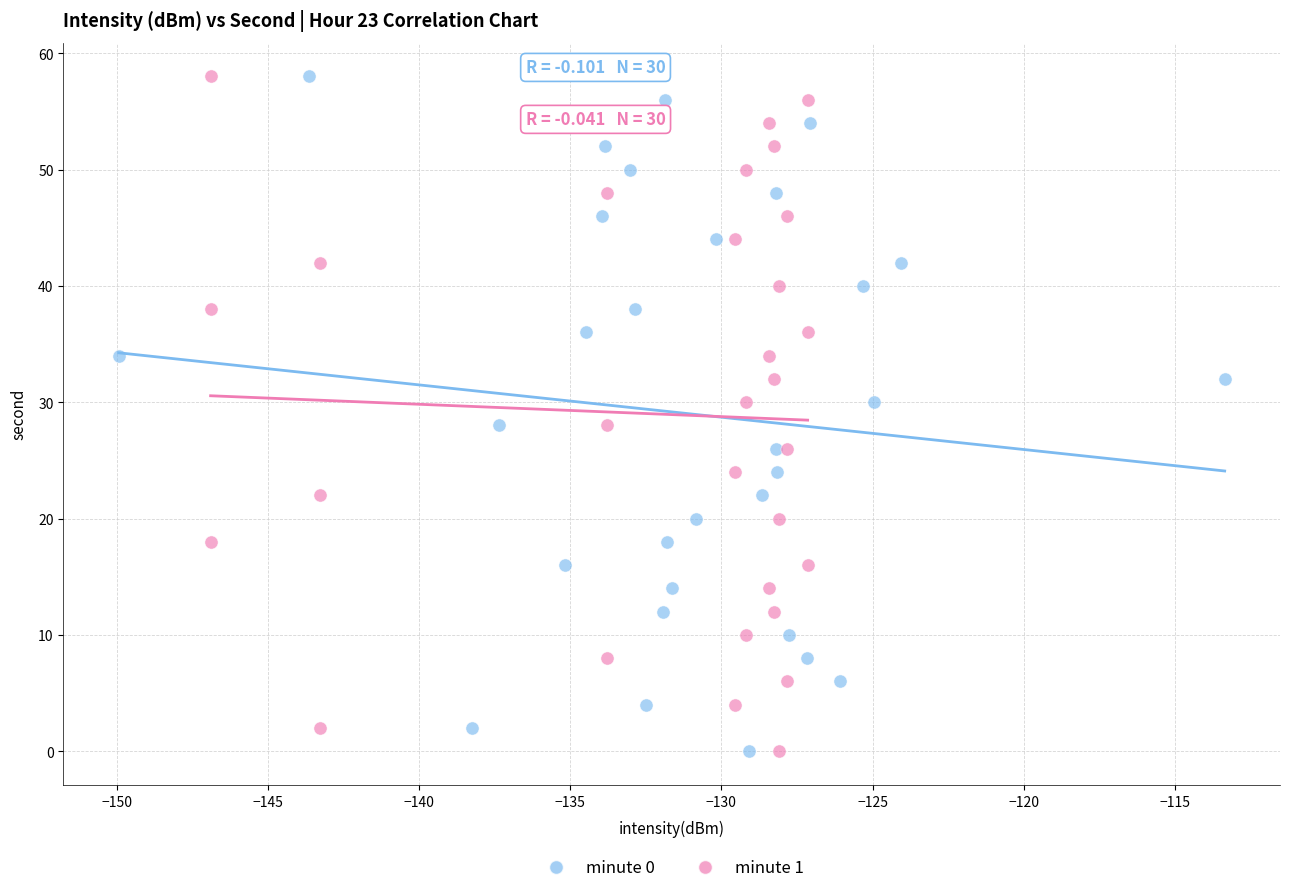

What are all the series names shown in the legend?

minute 0, minute 1